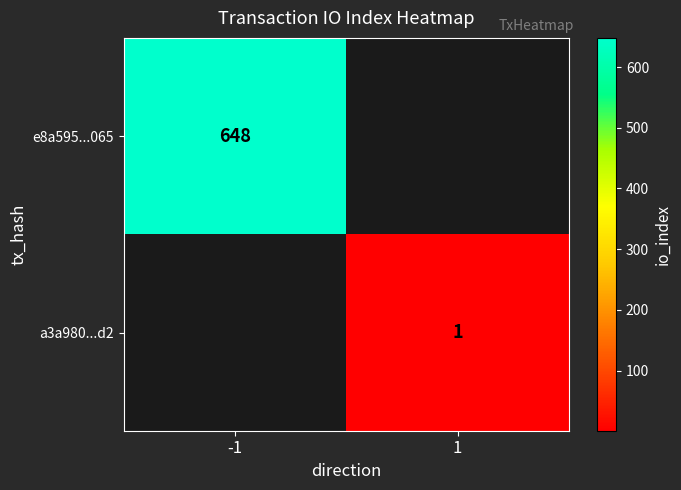

Is it true that e8a595...065 equals 648 at -1?

True